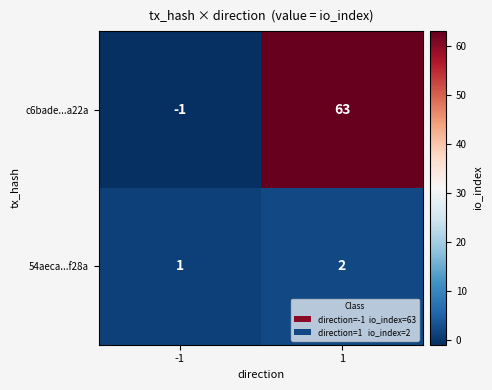

What is the greatest value displayed?

63